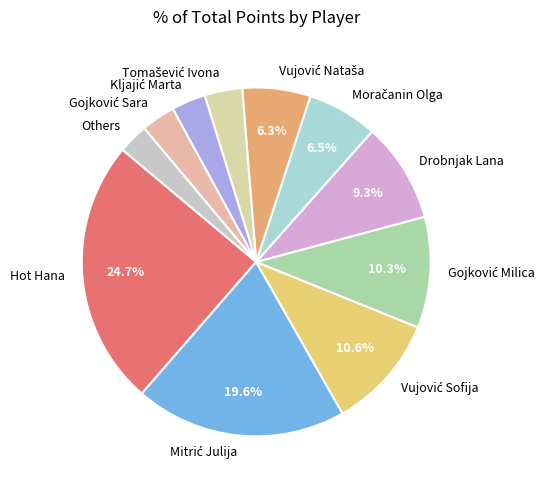

What percentage is NOT represented by Hot Hana?

75.3%